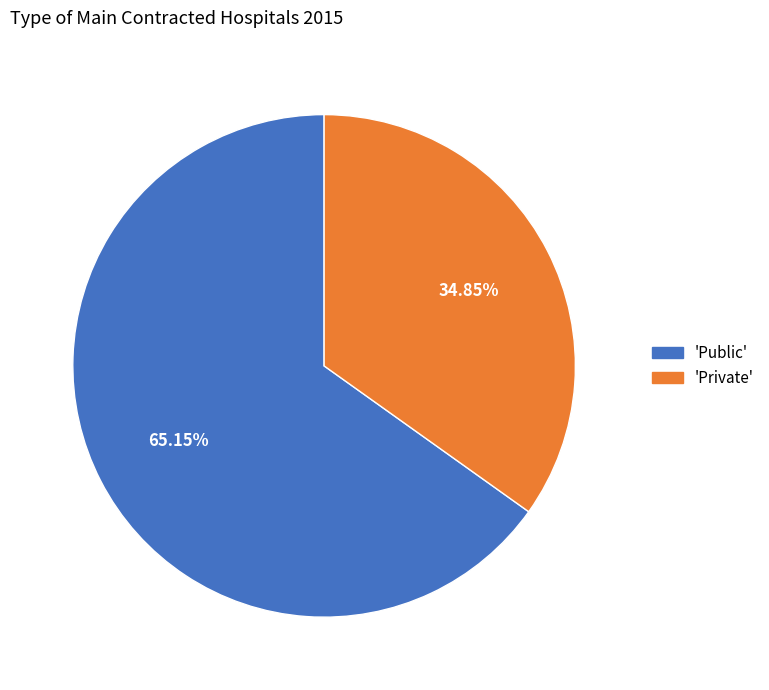

Does any single category account for the majority?

Yes